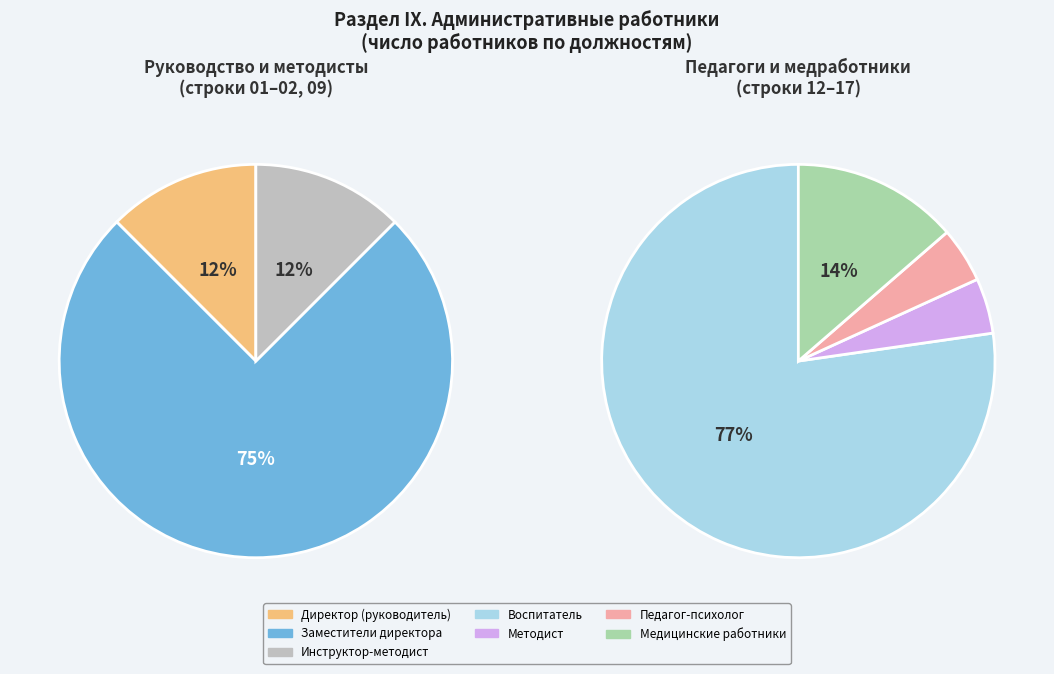

Approximately how many times larger is the value at Педагог-психолог compared to Заместители директора?

0.2